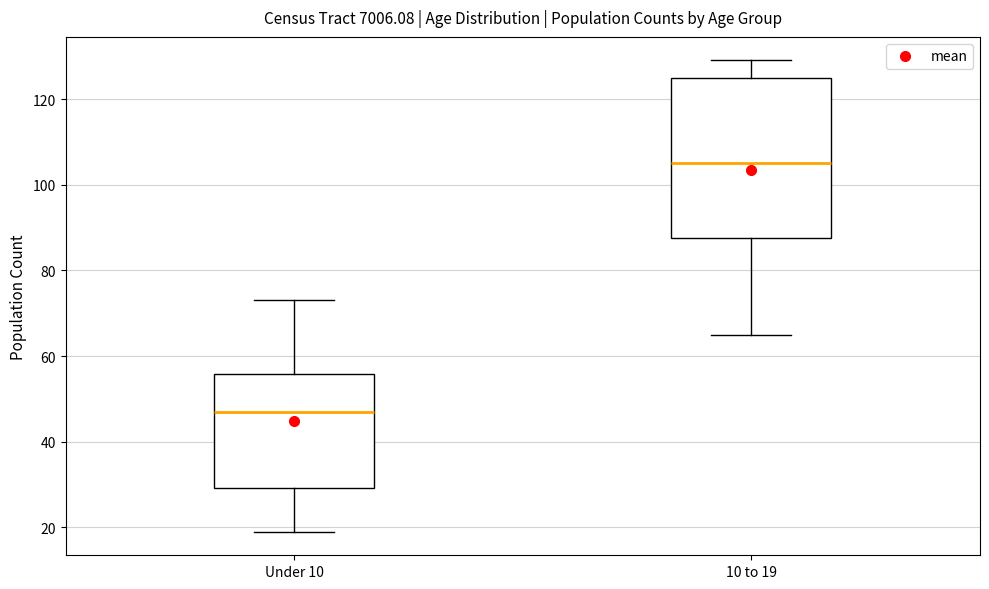

Which box is the tallest, from its lower edge to its upper edge?

10 to 19